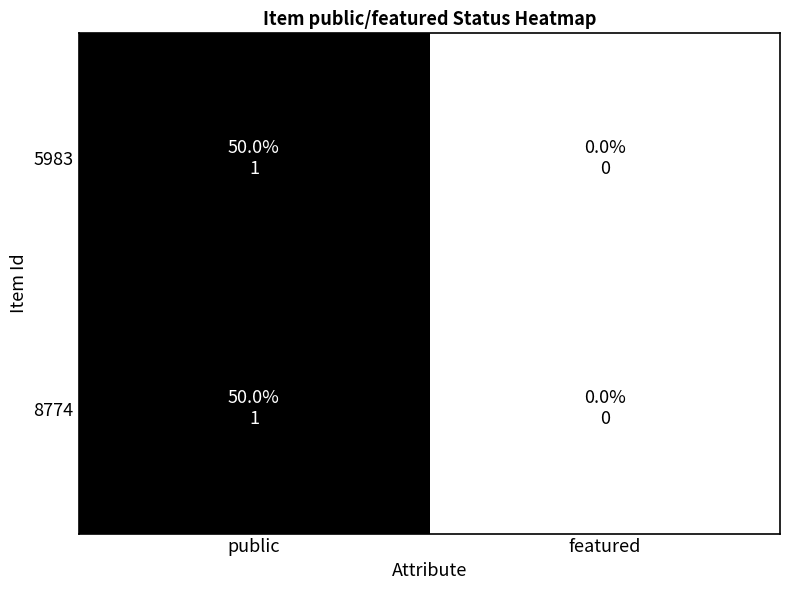

Which series has the largest range (max minus min)?

5983